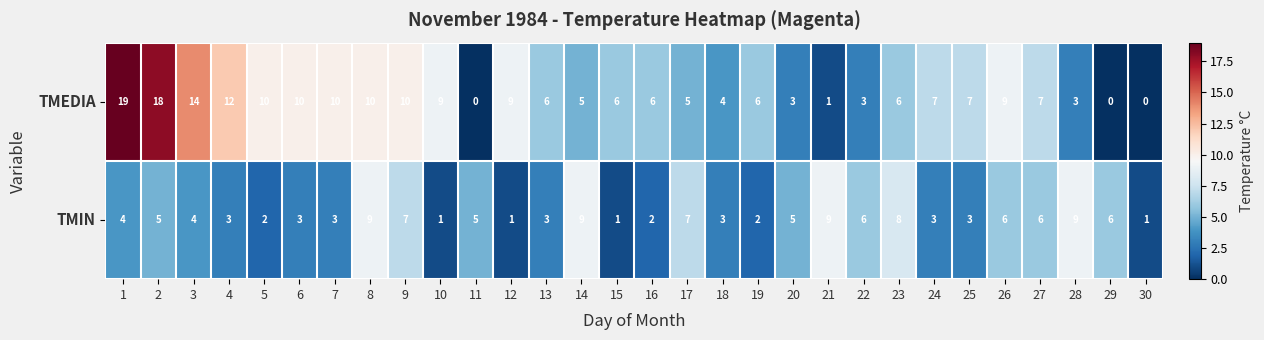

What is the difference between the maximum and minimum values in the TMEDIA series?

19